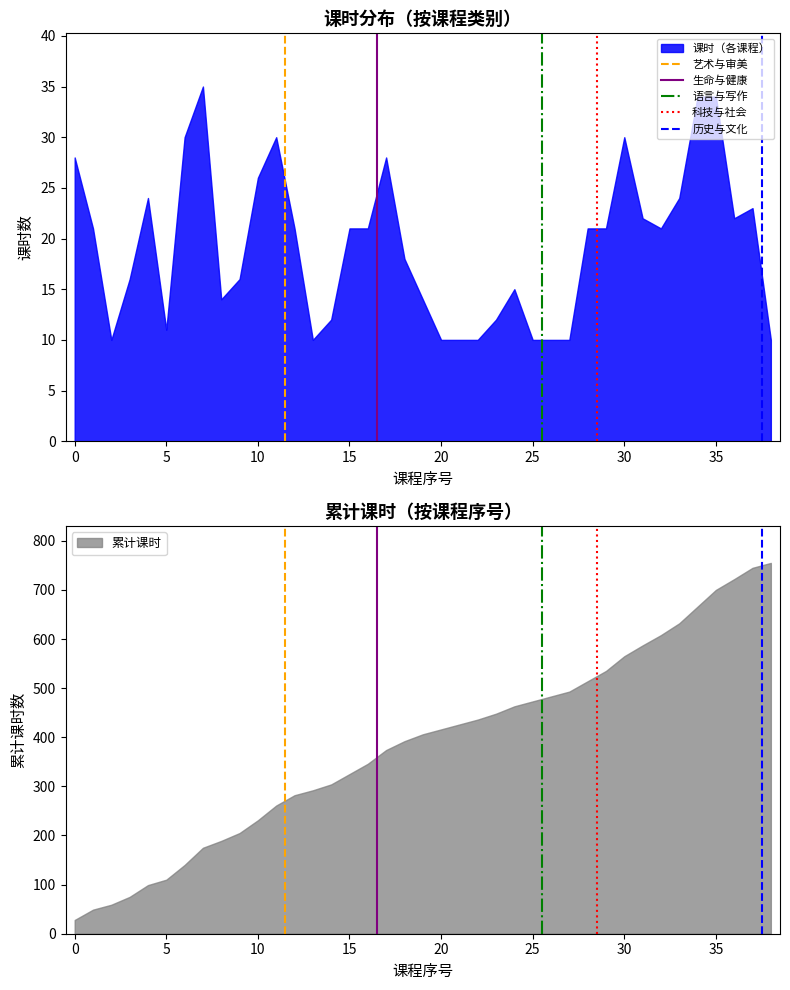

List the labels in order of 语言与写作 value, smallest first.

−5, 0